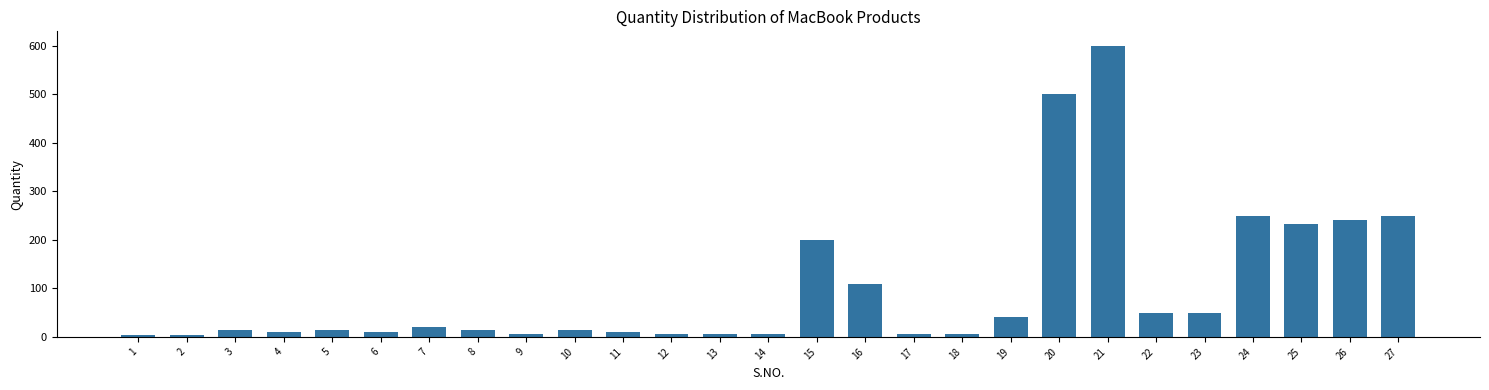

Is it true that the value at 7 is 20?

True